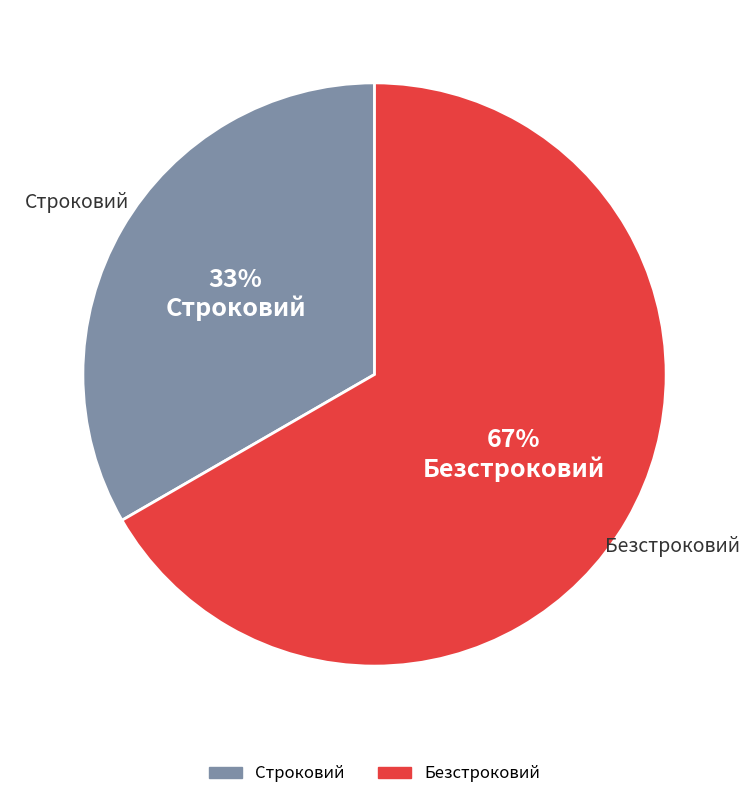

Which has a higher value, Безстроковий or Строковий?

Безстроковий